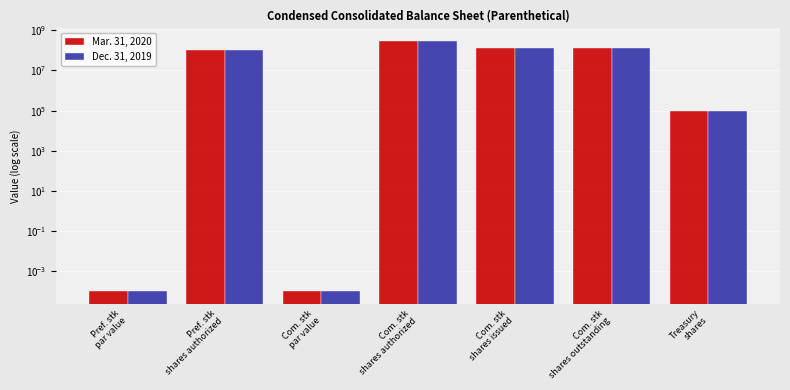

Which series has the largest total across all categories?

Mar. 31, 2020